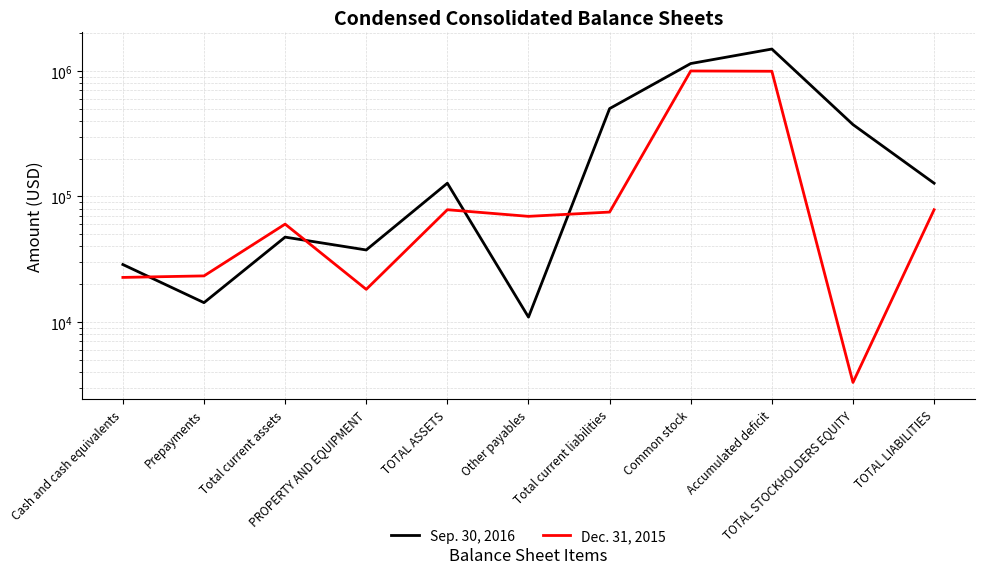

Where is the first local minimum for Dec. 31, 2015?

PROPERTY AND EQUIPMENT